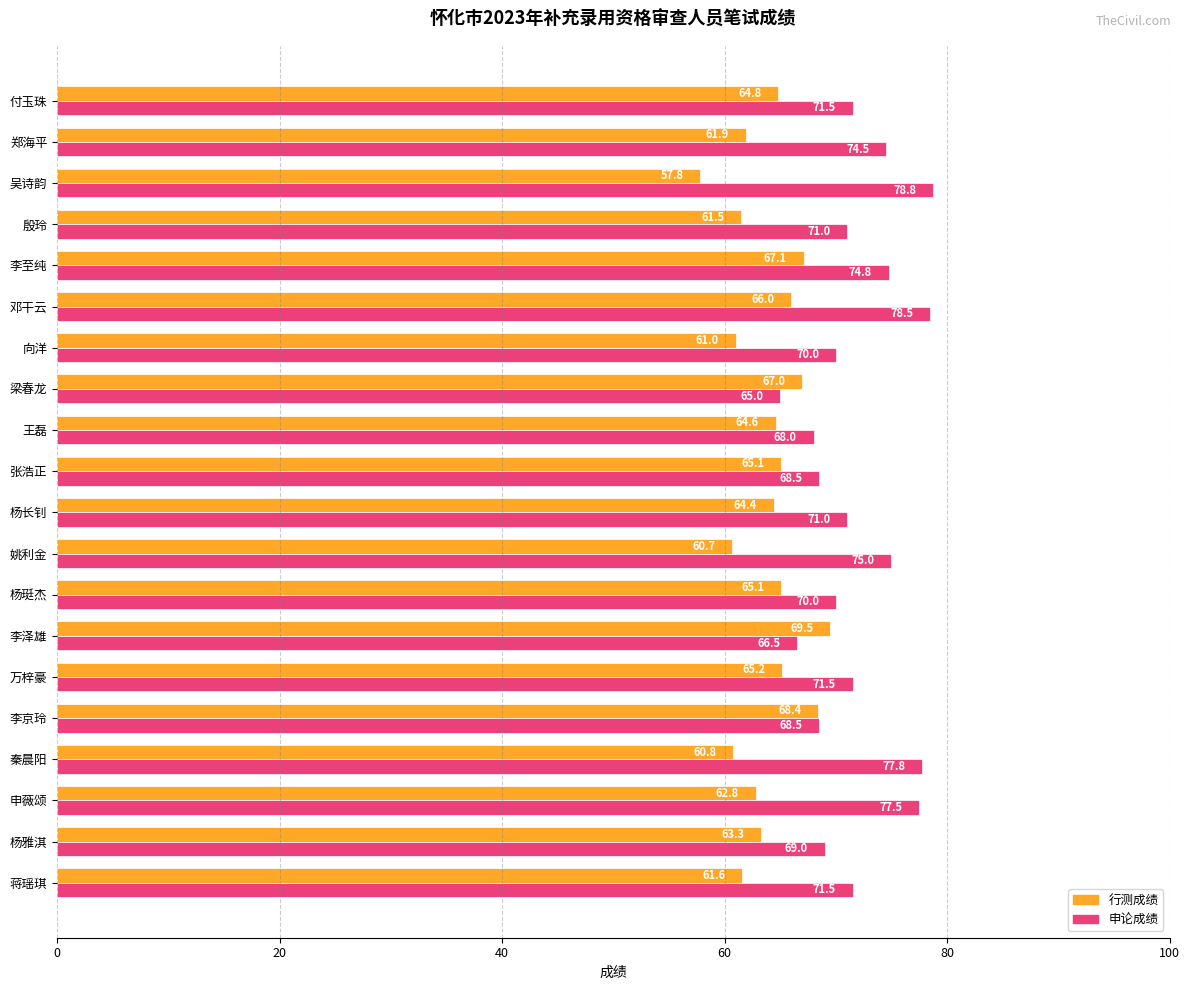

List the series in order of their peak value, highest first.

申论成绩, 行测成绩